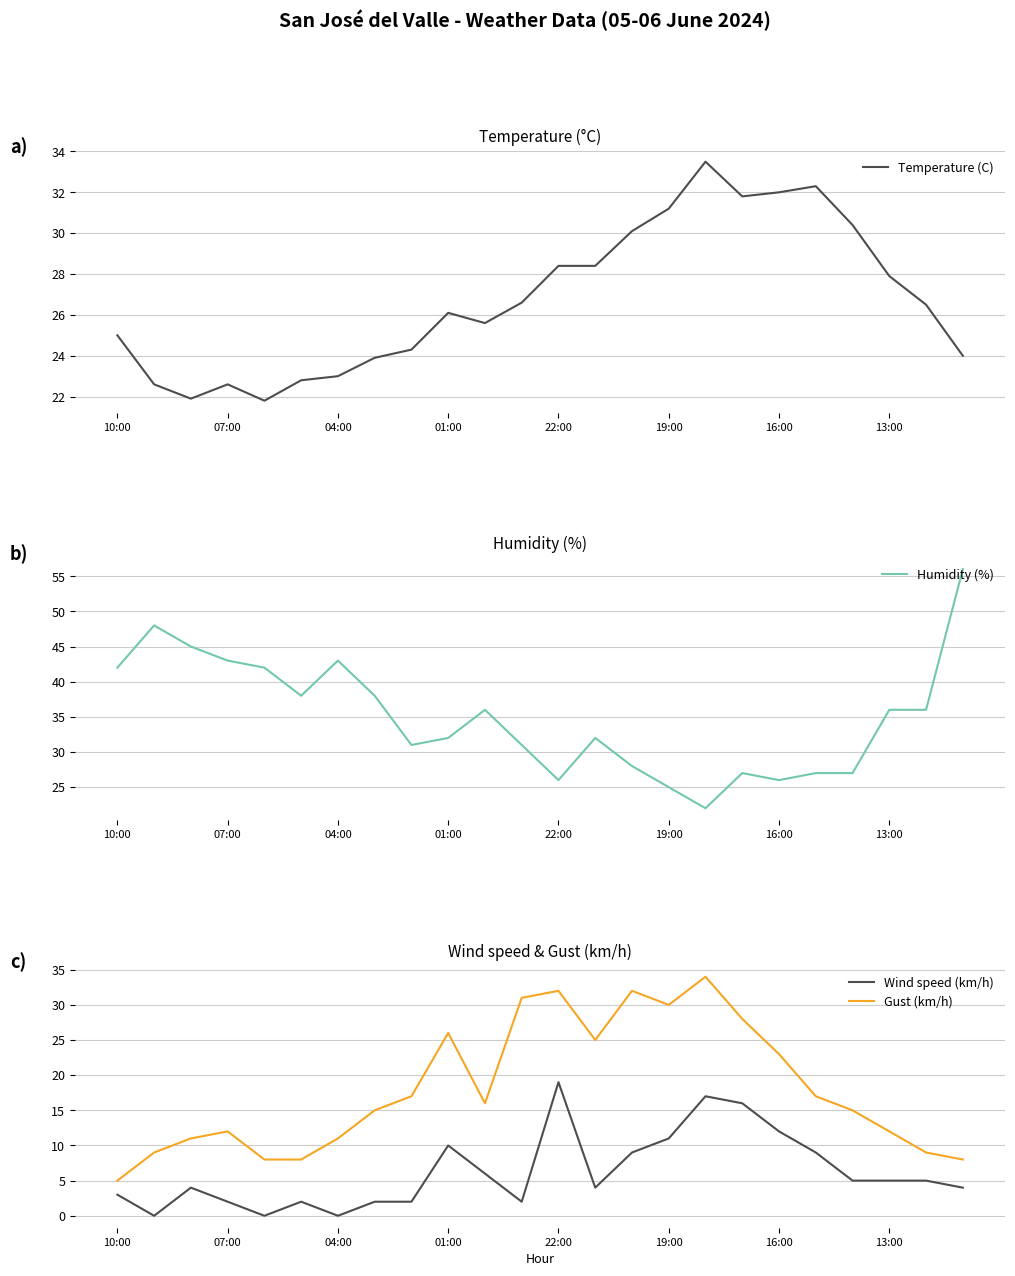

Is it true that Humidity (%) equals 25 at 19:00?

True